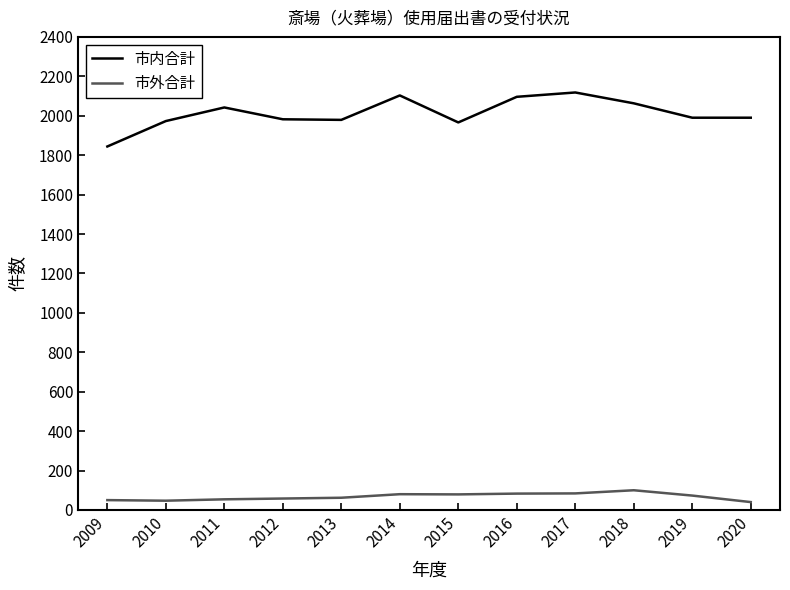

What is the highest value of the 市内合計 series?

2118